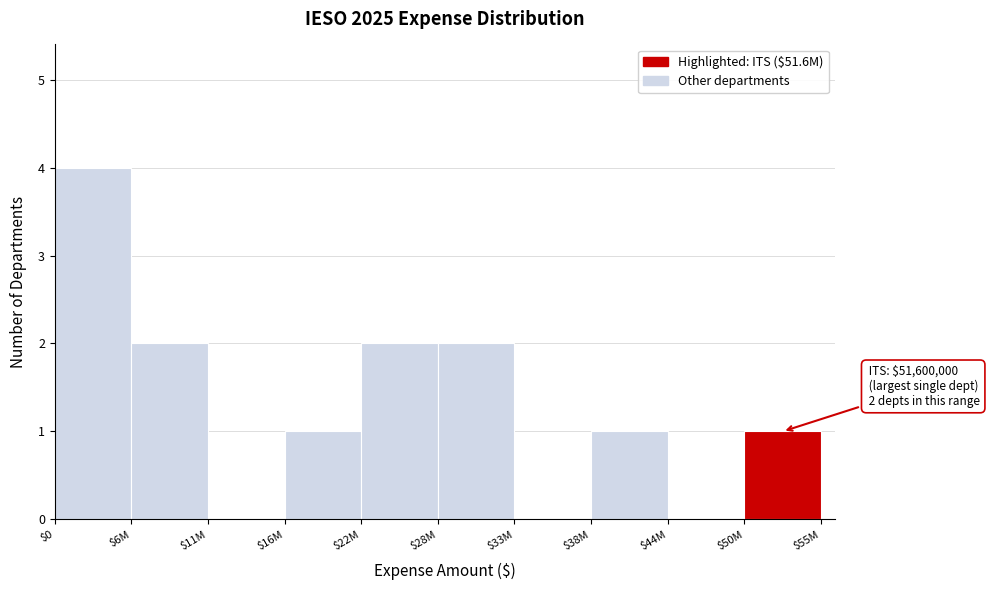

What is the sum of all values?

13